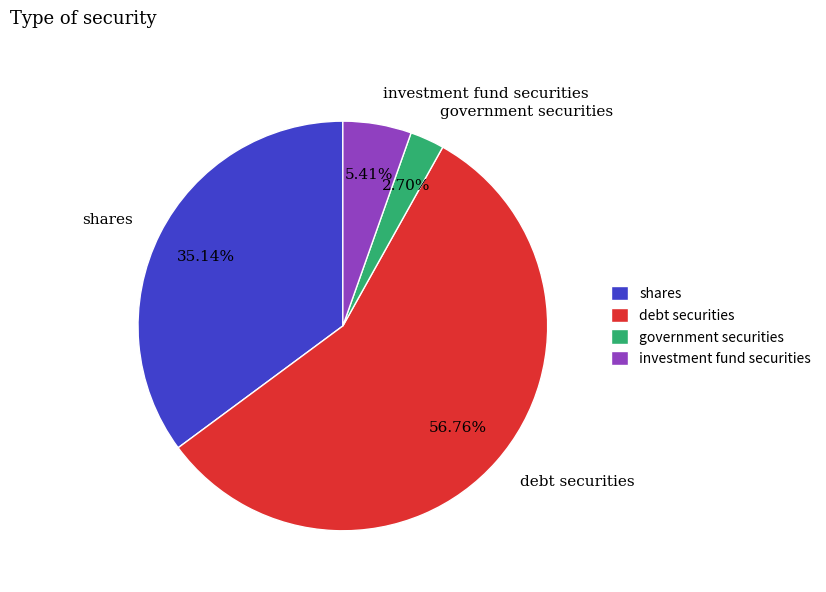

What percentage is the government securities slice, to the nearest percent?

3%